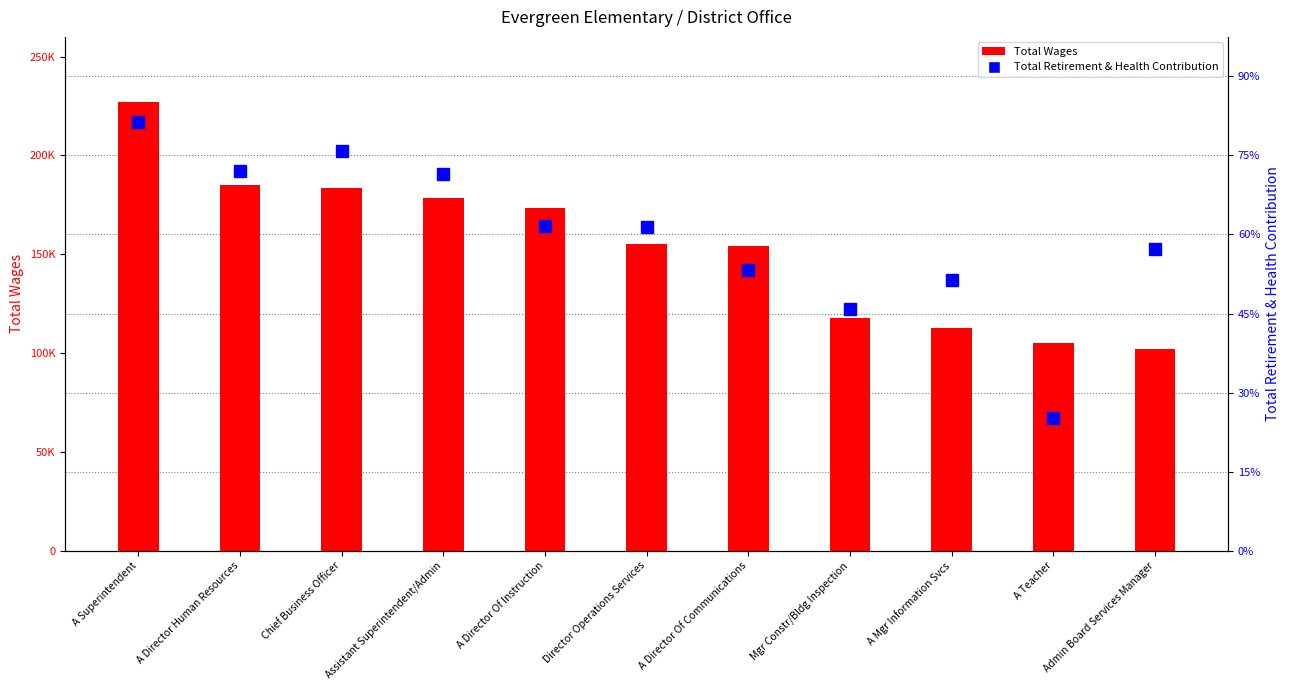

What is the difference between the maximum and minimum values in the Total Retirement & Health Contribution series?

37479